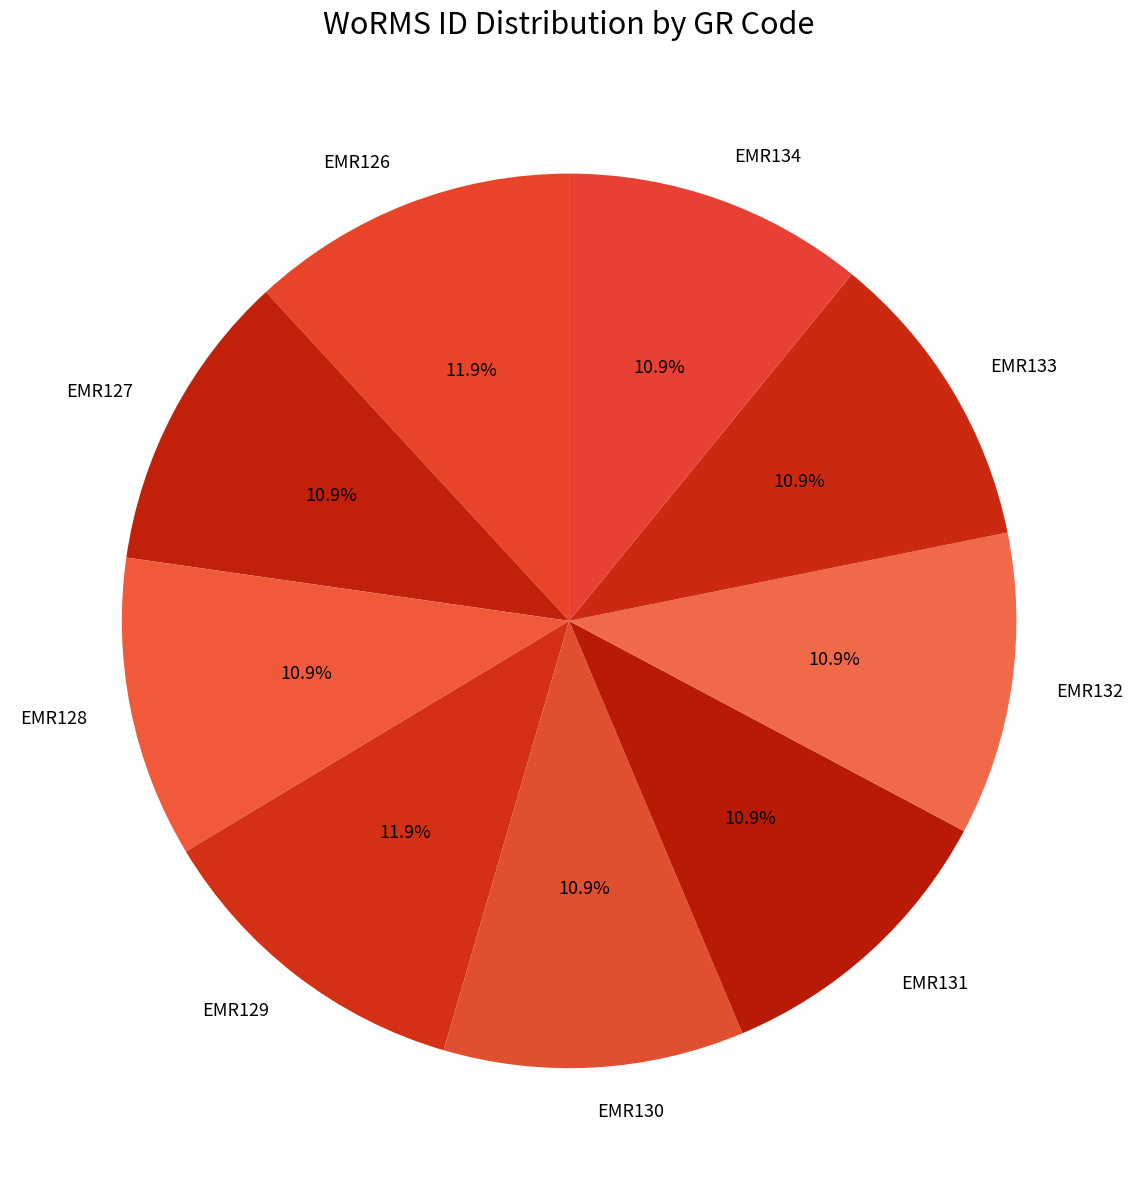

What percentage do EMR128 and EMR127 together represent?

21.8%